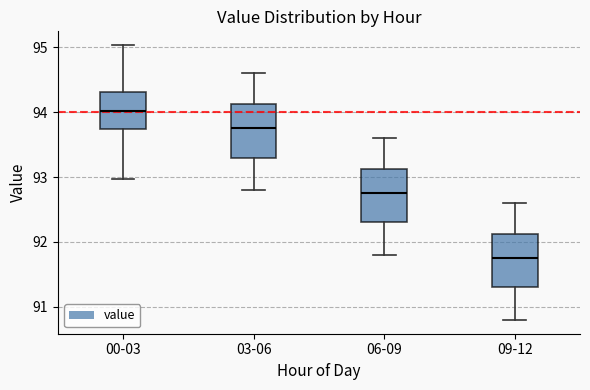

Where is the upper edge of the box for 00-03 on the y-axis? The values are not printed on the chart, so give them approximately, as read against the axis.

94.3